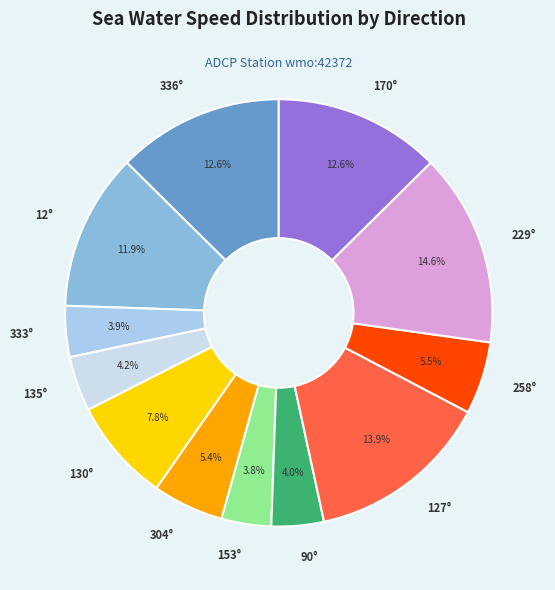

What percentage do 229° and 130° together represent?

22.4%